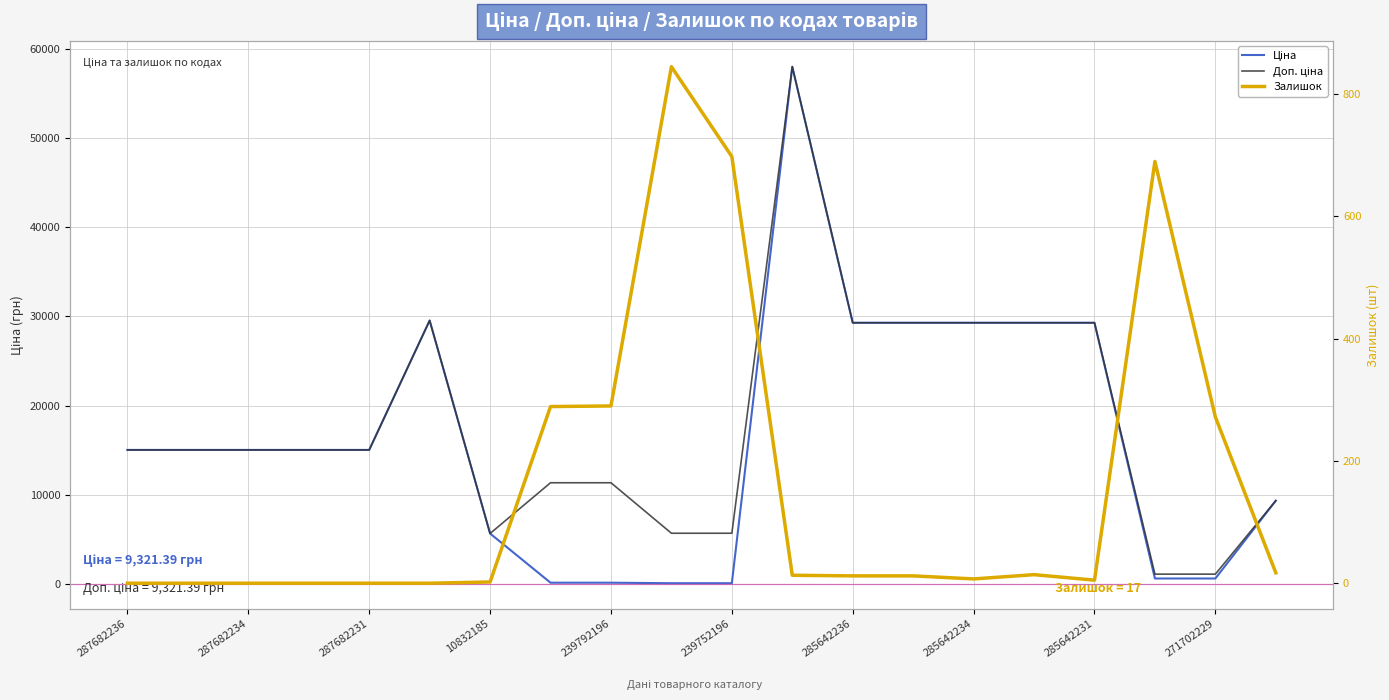

Rank the series at 271702229 from highest to lowest value.

Доп. ціна, Залишок, Ціна